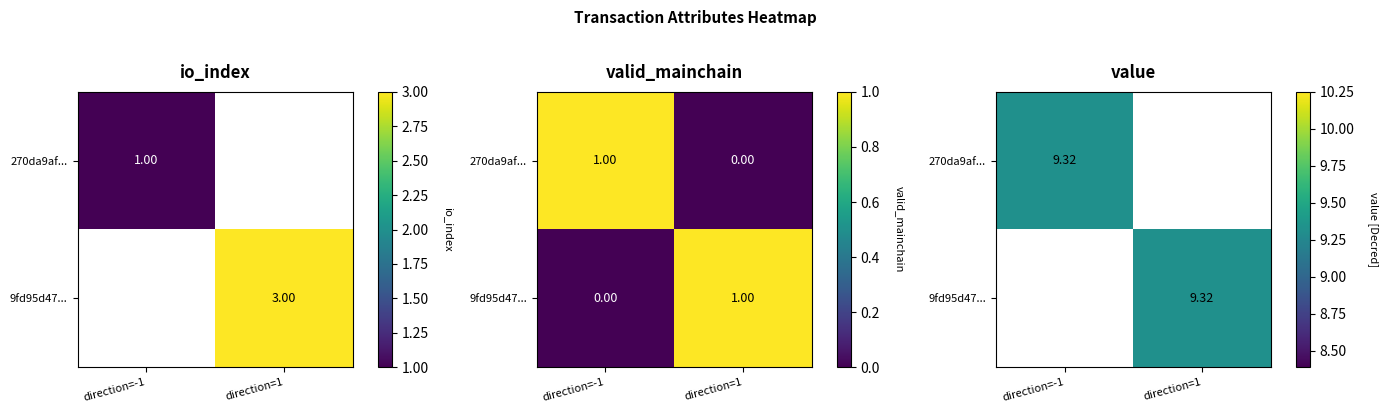

Where is 9fd95d472480a169921c55f0d37fa6e656ed6c5 nearest to the value 5?

io_index